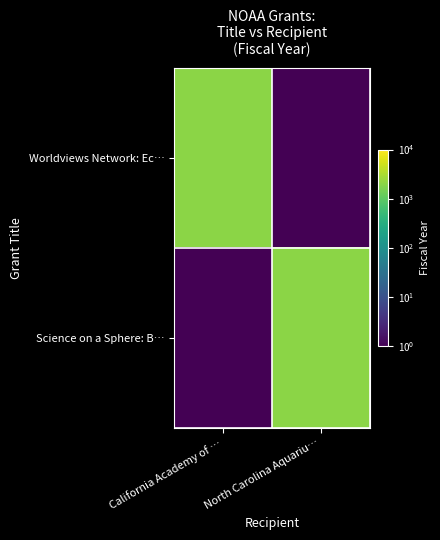

Which series has the largest range (max minus min)?

Worldviews Network: Ec…